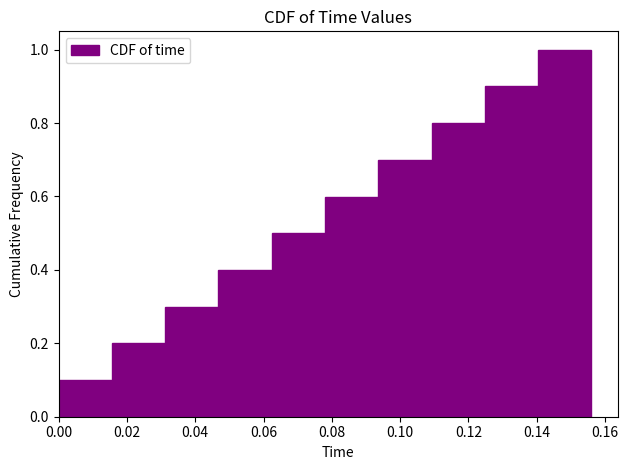

Which range on the x-axis has the tallest bar?

0.140 to 0.156